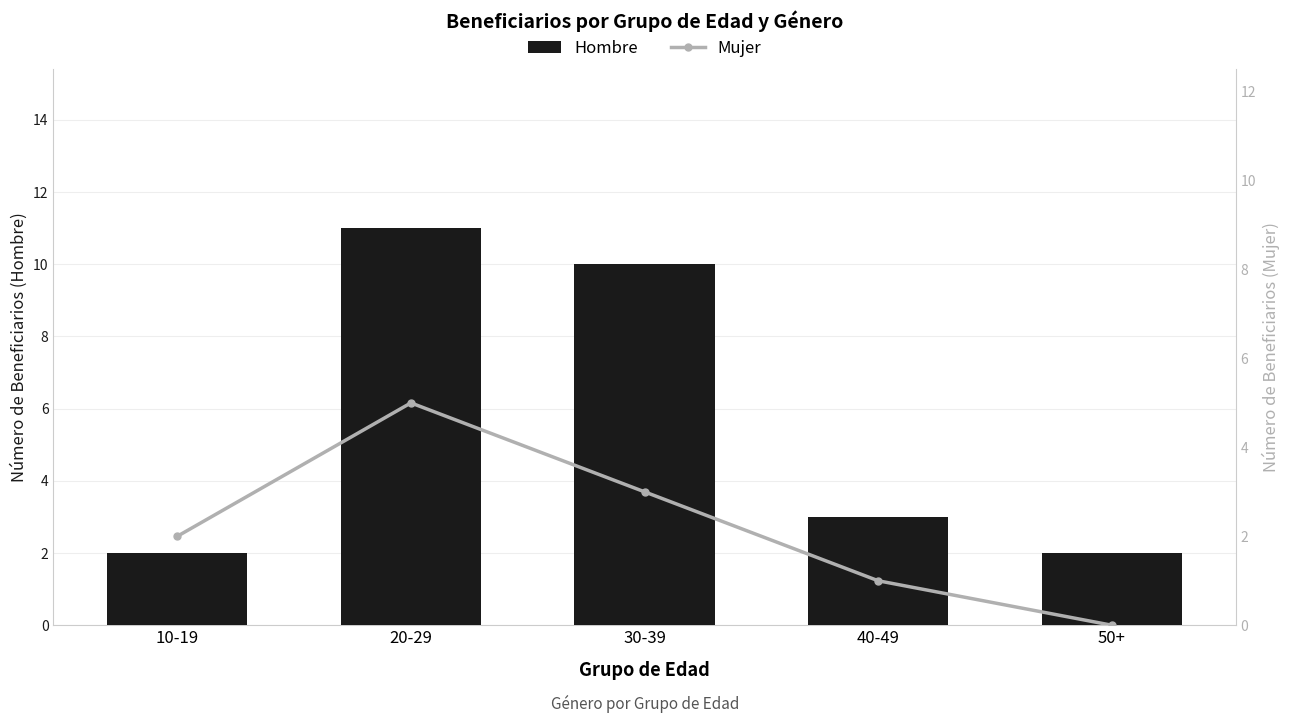

What is the sum of the Hombre values at 50+ and 40-49?

5